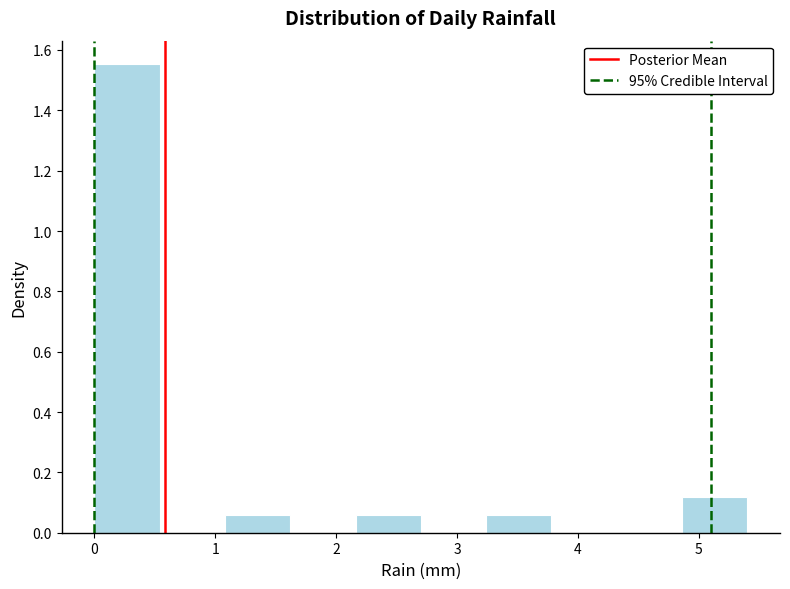

Reading left to right, list every bar in this chart as the range it spans on the x-axis followed by its height. Neither the bar edges nor the heights are printed on the chart, so give them approximately, as read against the axes.

0.00 to 0.54: 1.56
0.54 to 1.08: 0
1.08 to 1.62: 0.06
1.62 to 2.16: 0
2.16 to 2.70: 0.06
2.70 to 3.24: 0
3.24 to 3.78: 0.06
3.78 to 4.32: 0
4.32 to 4.86: 0
4.86 to 5.40: 0.12